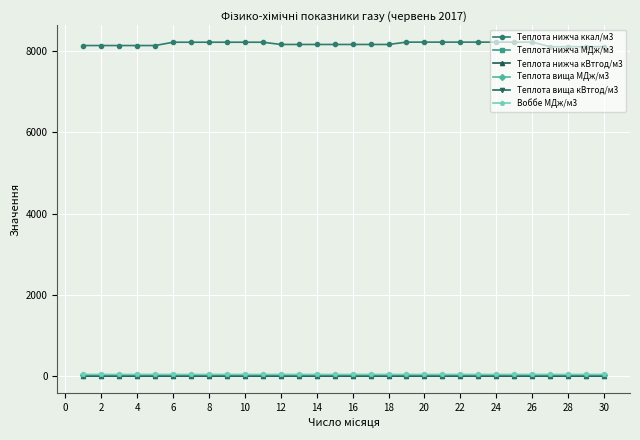

Which series has the largest total across all categories?

Теплота нижча ккал/м3